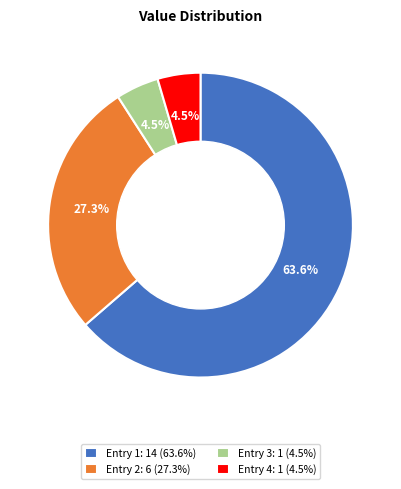

Does Entry 2: 6 (27.3%) account for over 50% of the chart?

No